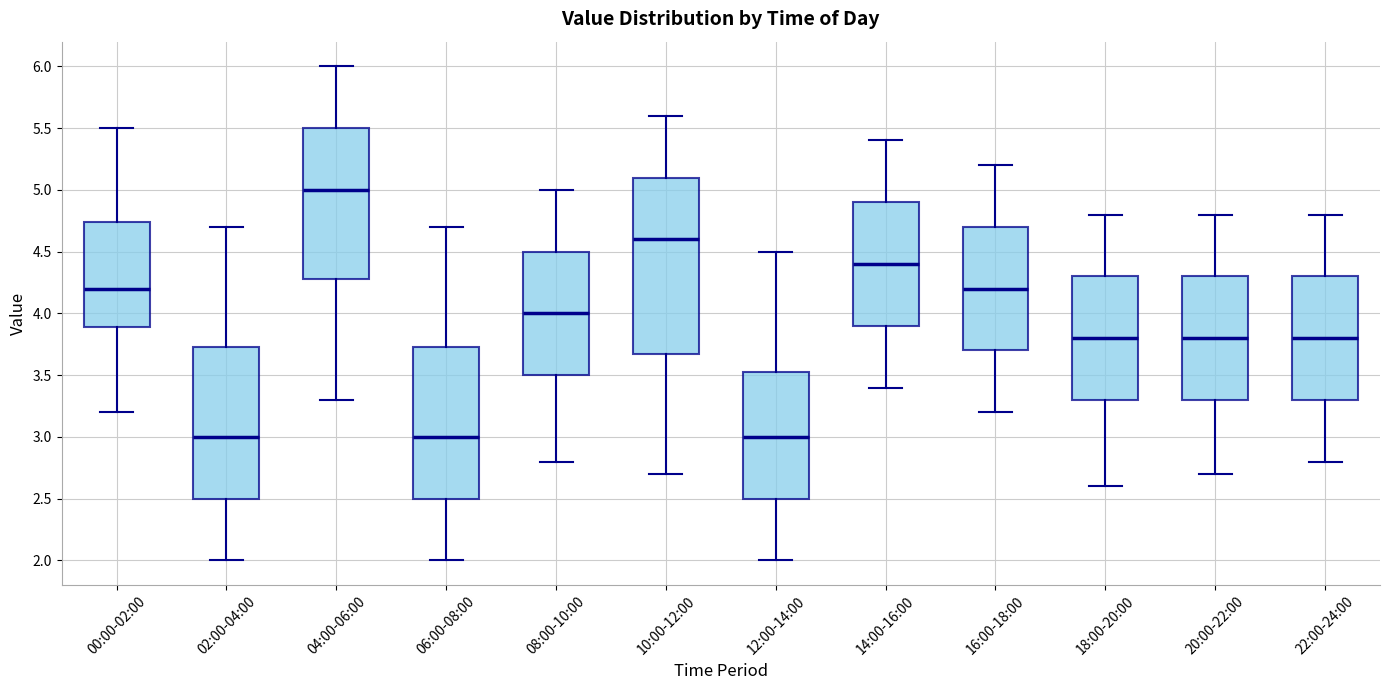

Reading left to right, transcribe this box plot: for each box, give where its median line is, the range the box spans, and where its two whiskers end, as read against the y-axis. The values are not printed on the chart, so give them approximately, as read against the axis.

00:00-02:00: median 4.20, box 3.90 to 4.75, whiskers 3.20 to 5.50
02:00-04:00: median 3.00, box 2.50 to 3.75, whiskers 2.00 to 4.70
04:00-06:00: median 5.00, box 4.30 to 5.50, whiskers 3.30 to 6.00
06:00-08:00: median 3.00, box 2.50 to 3.75, whiskers 2.00 to 4.70
08:00-10:00: median 4.00, box 3.50 to 4.50, whiskers 2.80 to 5.00
10:00-12:00: median 4.60, box 3.70 to 5.10, whiskers 2.70 to 5.60
12:00-14:00: median 3.00, box 2.50 to 3.55, whiskers 2.00 to 4.50
14:00-16:00: median 4.40, box 3.90 to 4.90, whiskers 3.40 to 5.40
16:00-18:00: median 4.20, box 3.70 to 4.70, whiskers 3.20 to 5.20
18:00-20:00: median 3.80, box 3.30 to 4.30, whiskers 2.60 to 4.80
20:00-22:00: median 3.80, box 3.30 to 4.30, whiskers 2.70 to 4.80
22:00-24:00: median 3.80, box 3.30 to 4.30, whiskers 2.80 to 4.80